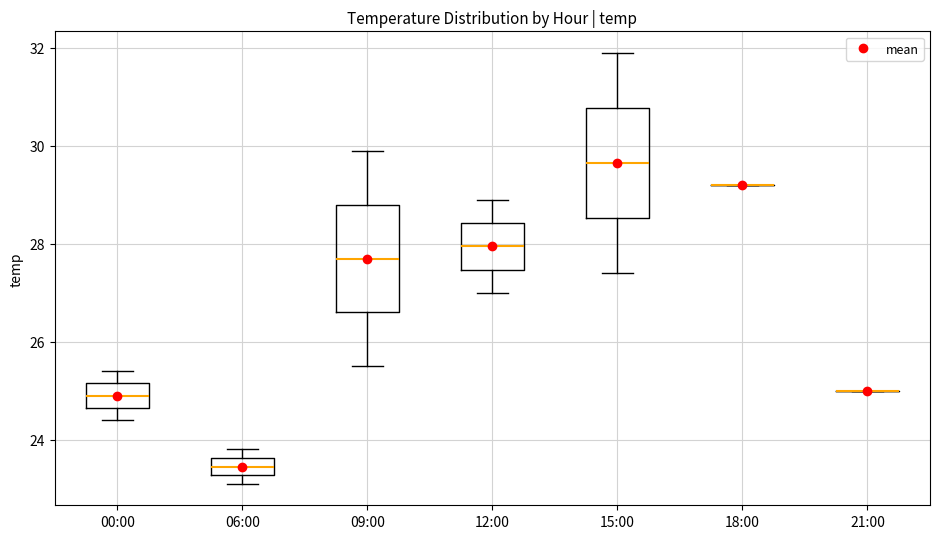

Reading left to right, read every box against the y-axis: the position of its median line, the range the box covers, and the ends of its whiskers. The values are not printed on the chart, so give them approximately, as read against the axis.

00:00: median 25.0, box 24.6 to 25.2, whiskers 24.4 to 25.4
06:00: median 23.4, box 23.2 to 23.6, whiskers 23.2 (below the box's lower edge) to 23.8
09:00: median 27.8, box 26.6 to 28.8, whiskers 25.6 to 30.0
12:00: median 28.0, box 27.4 to 28.4, whiskers 27.0 to 29.0
15:00: median 29.6, box 28.6 to 30.8, whiskers 27.4 to 32.0
18:00: box collapsed to a line at 29.2, whiskers 29.2 to 29.2
21:00: box collapsed to a line at 25.0, whiskers 25.0 to 25.0